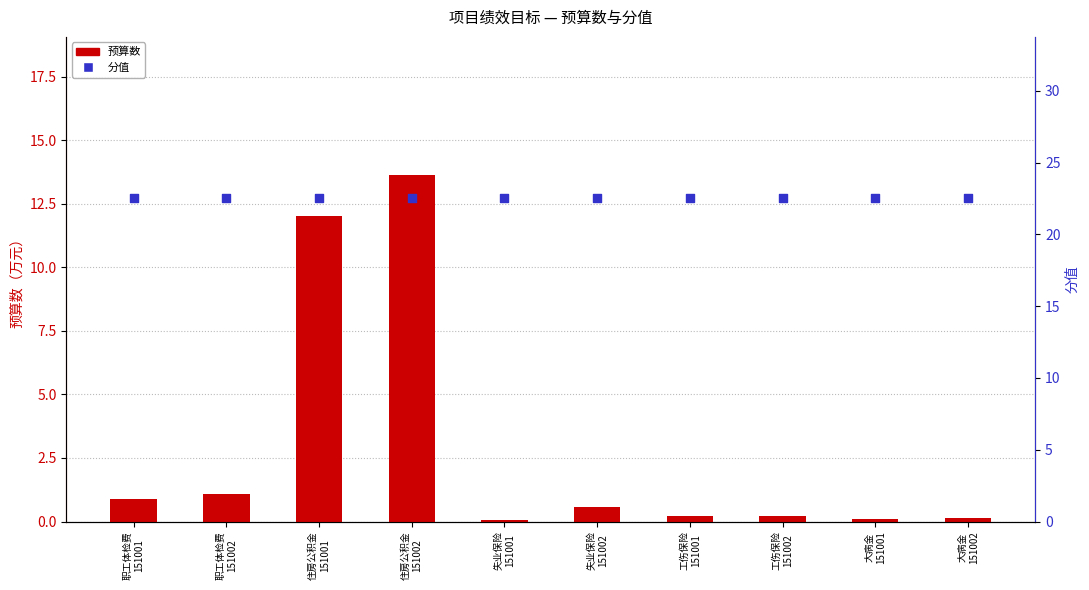

Which series has the largest total across all categories?

分值